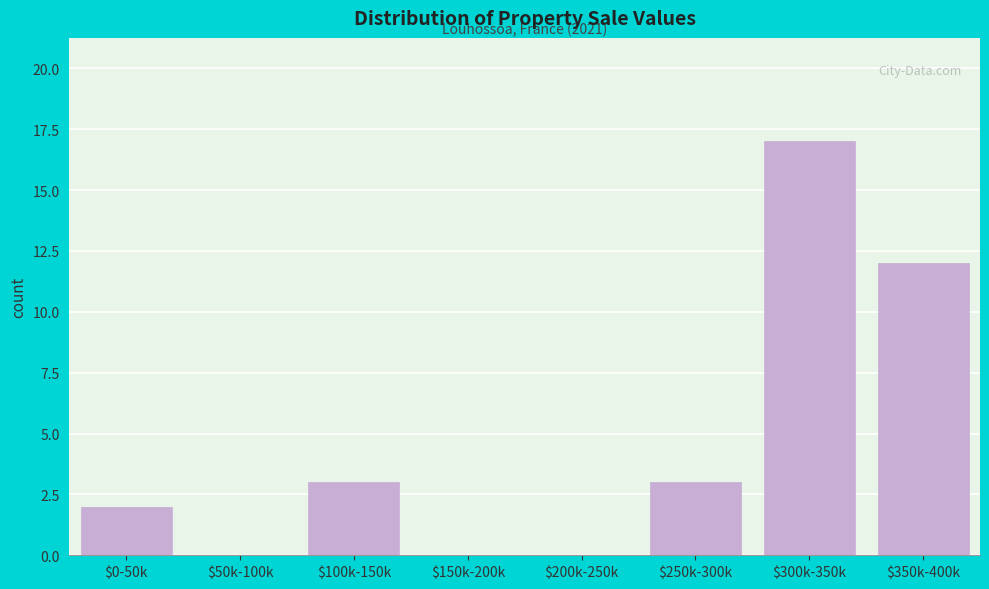

Where is the data nearest to the value 8?

$350k-400k